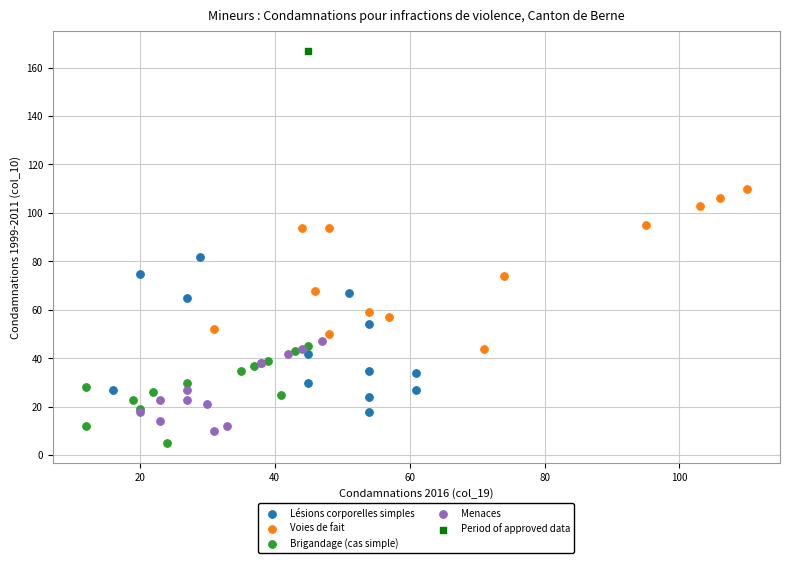

What are all the series names shown in the legend?

Lésions corporelles simples, Voies de fait, Brigandage (cas simple), Menaces, Period of approved data